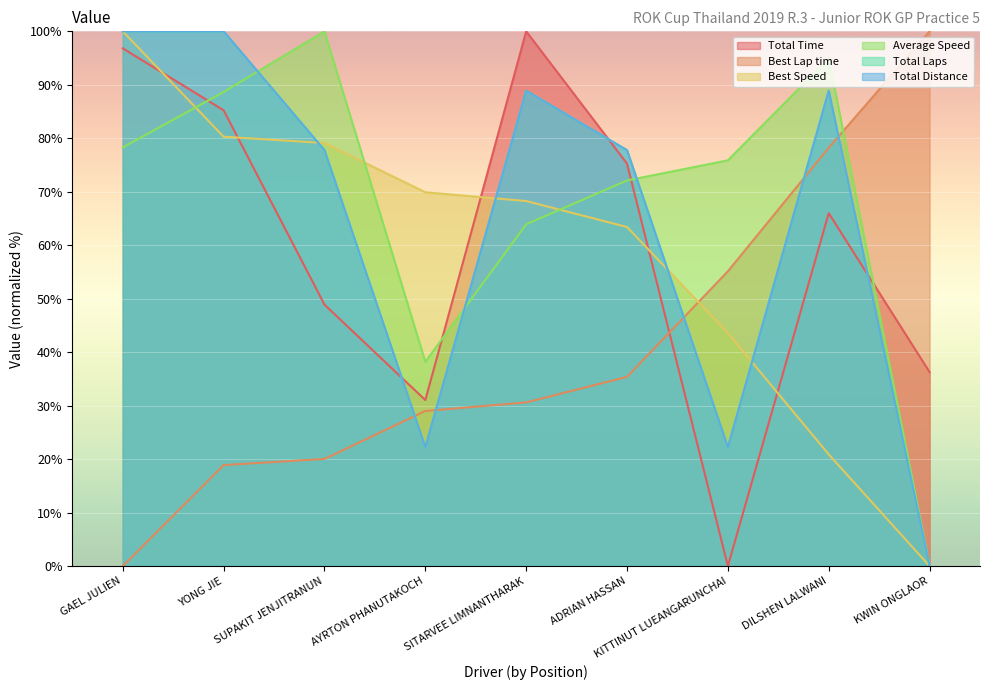

The value of Total Time at ADRIAN HASSAN is 75.3. True or false?

True